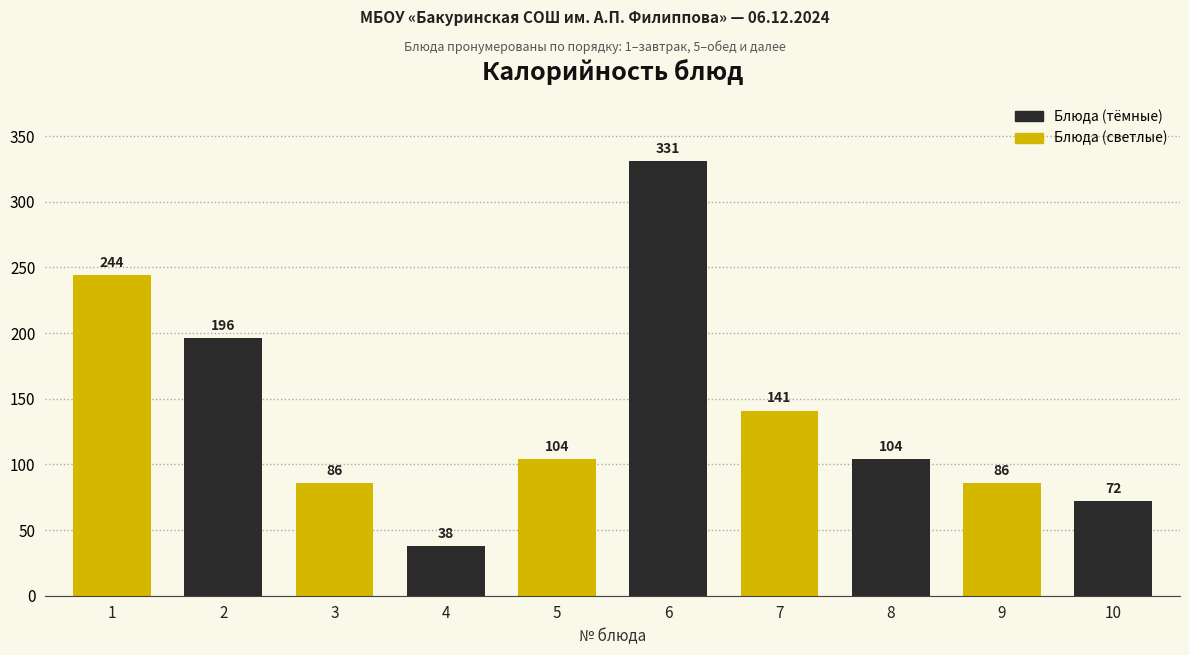

Reading left to right, list all the values displayed in this chart.

244	196	86	38	104	331	141	104	86	72